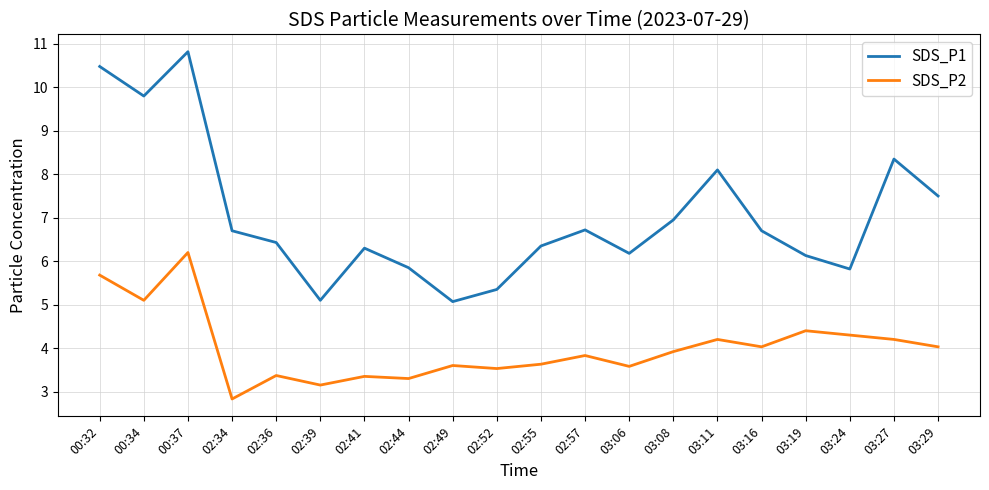

True or false: SDS_P2 and SDS_P1 intersect in this chart.

False